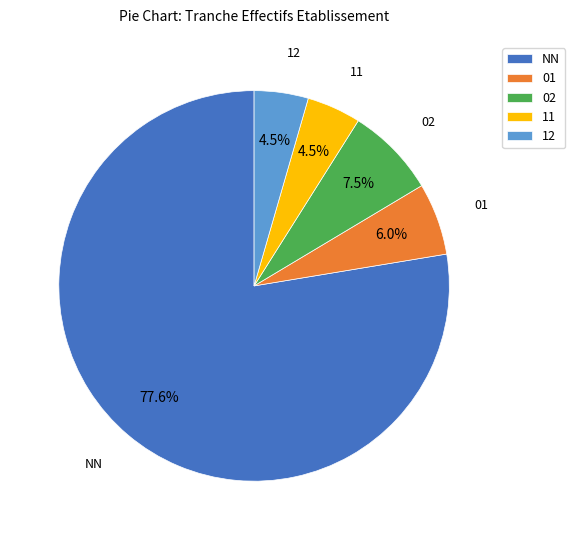

What is the total percentage of 12 and 11?

9.0%